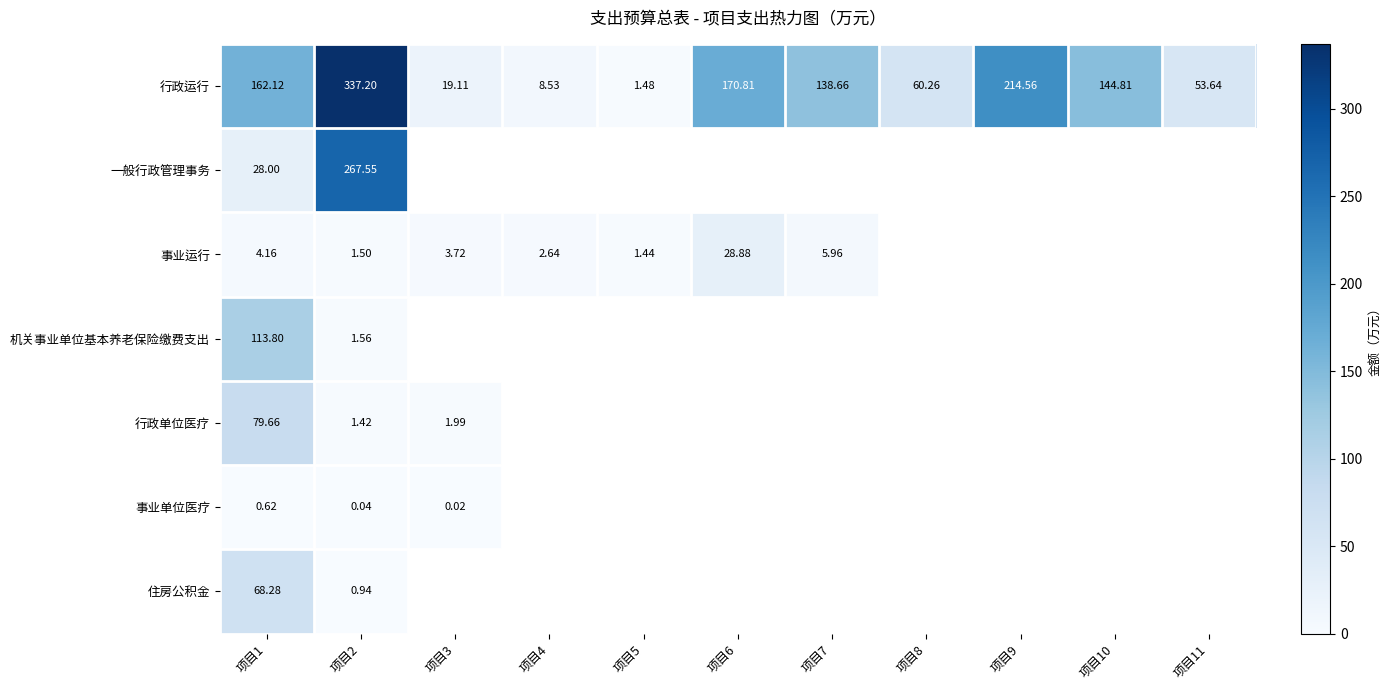

Rank the series at 项目2 from lowest to highest value.

事业单位医疗, 住房公积金, 行政单位医疗, 事业运行, 机关事业单位基本养老保险缴费支出, 一般行政管理事务, 行政运行